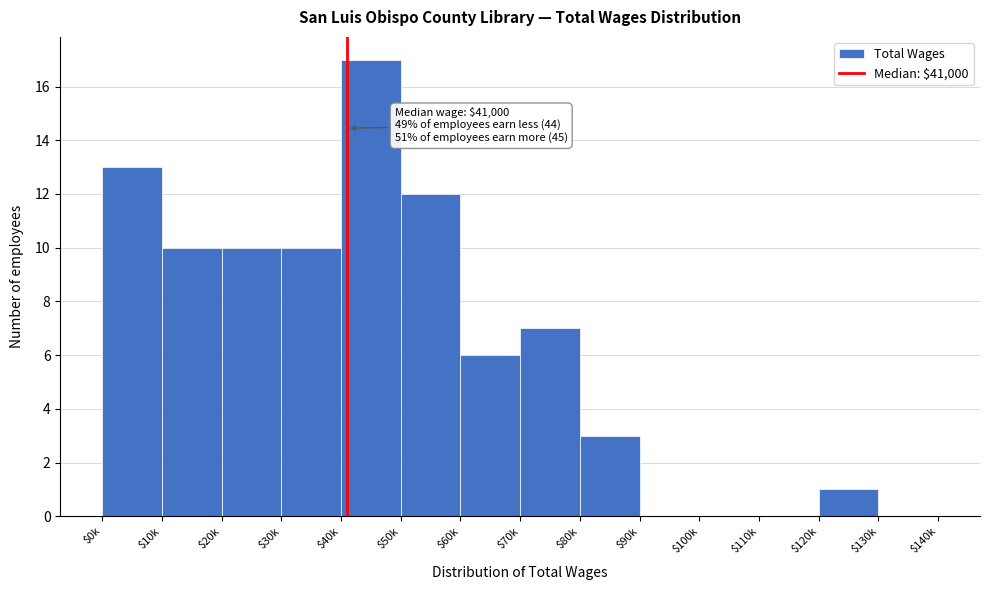

What is the sum of all values?

89